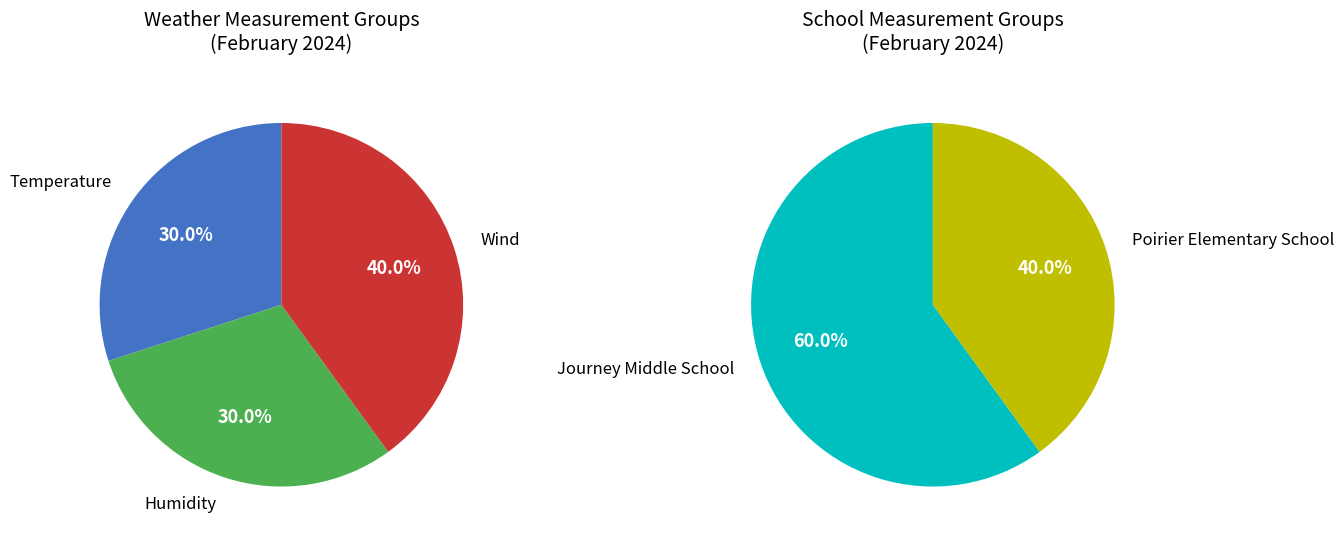

How many segments does this pie chart have?

3